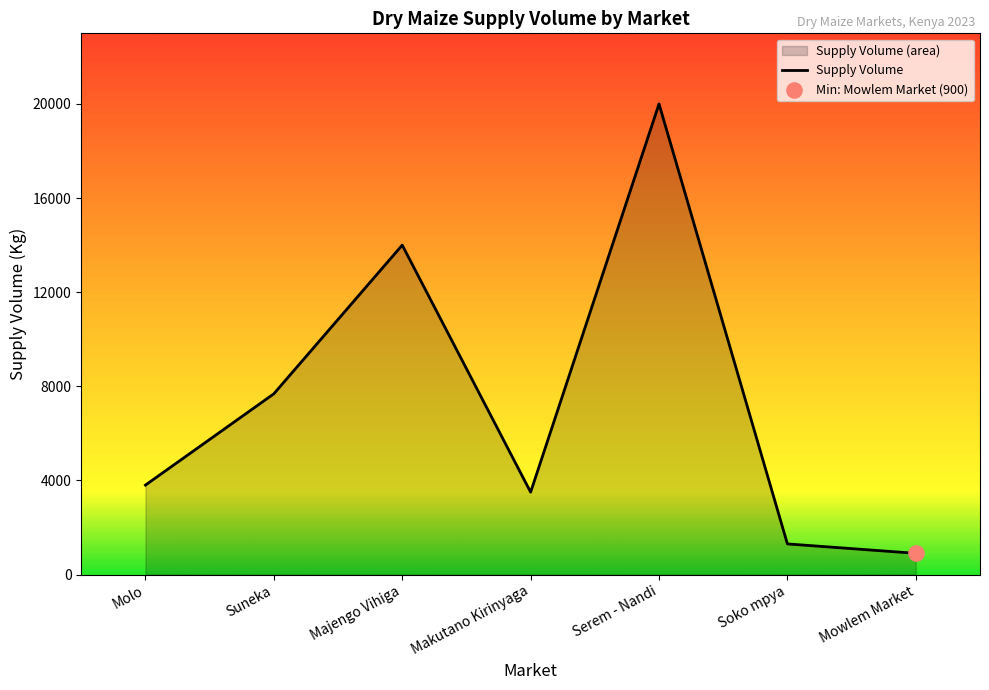

Which has a higher value, Molo or Serem - Nandi?

Serem - Nandi